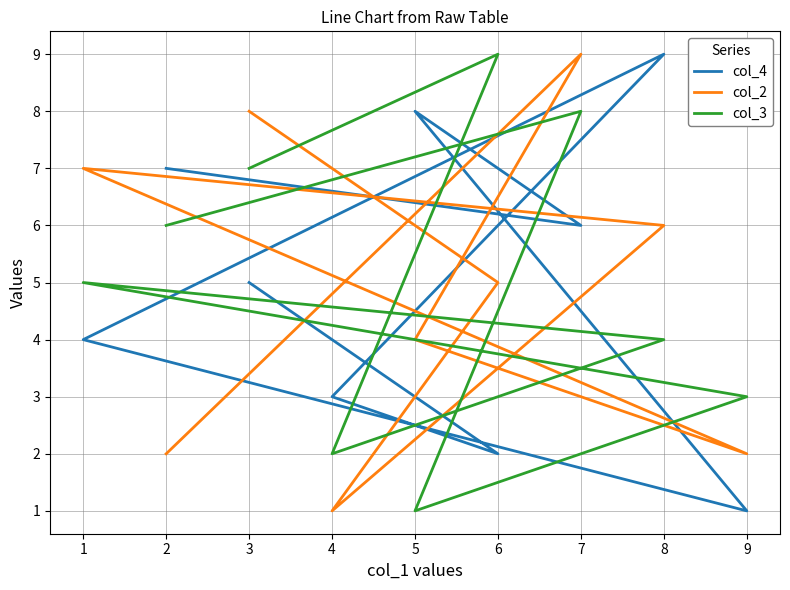

After their last crossing, which series has the higher values: col_4 or col_2?

col_2